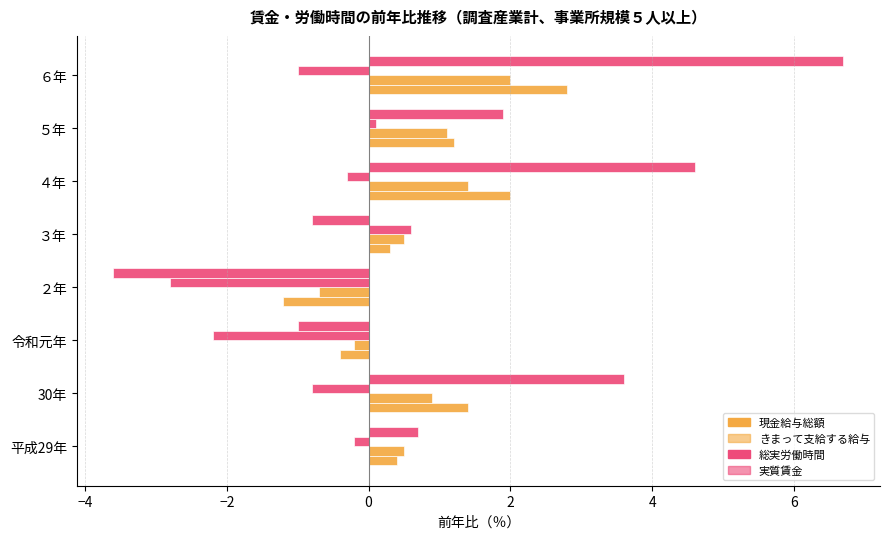

At how many categories does at least one series exceed 6?

1